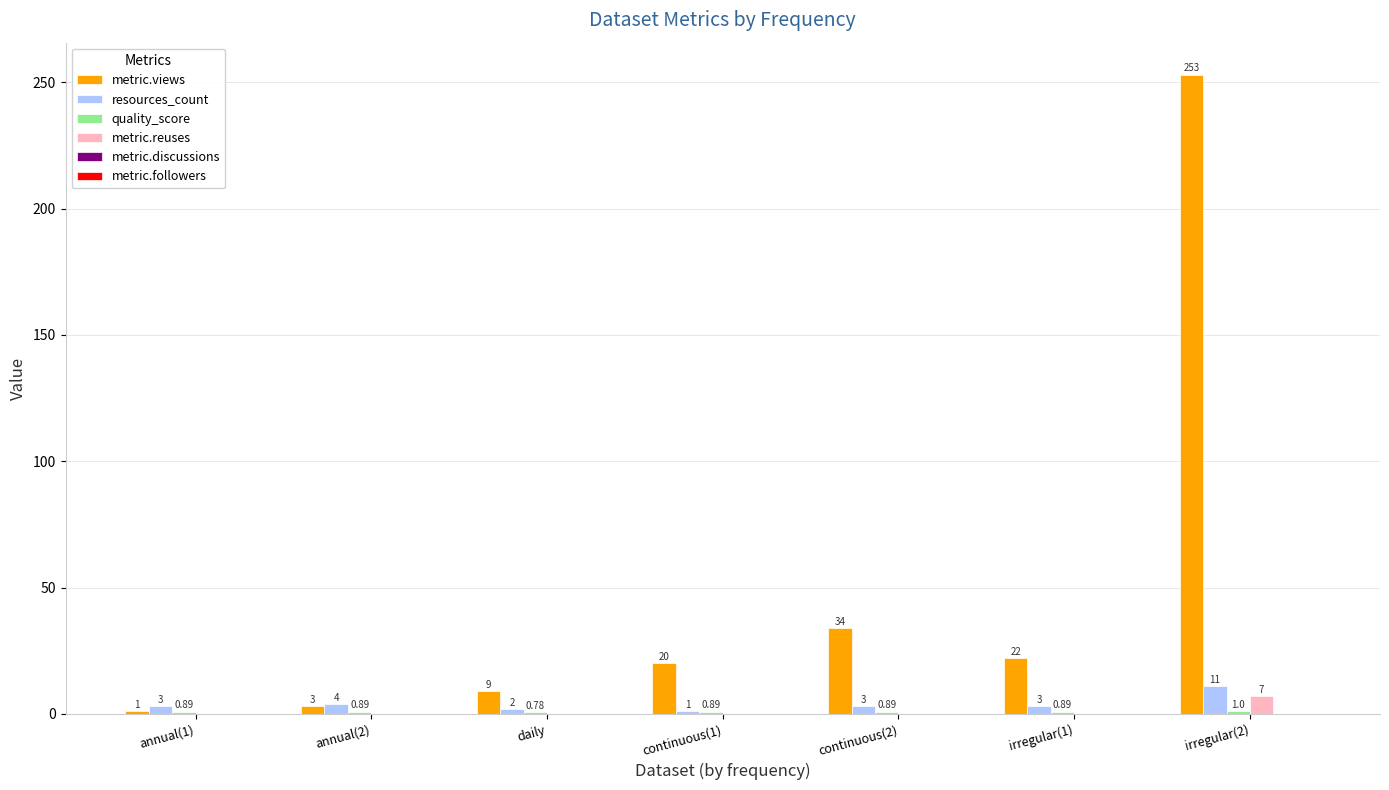

Which series changed the most between continuous(2) and irregular(2)?

metric.views